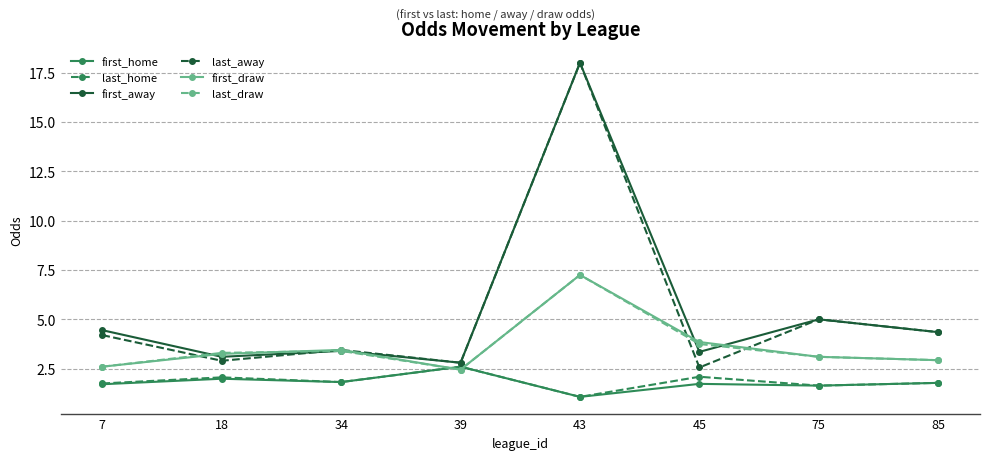

At which label does last_away reach its peak?

43